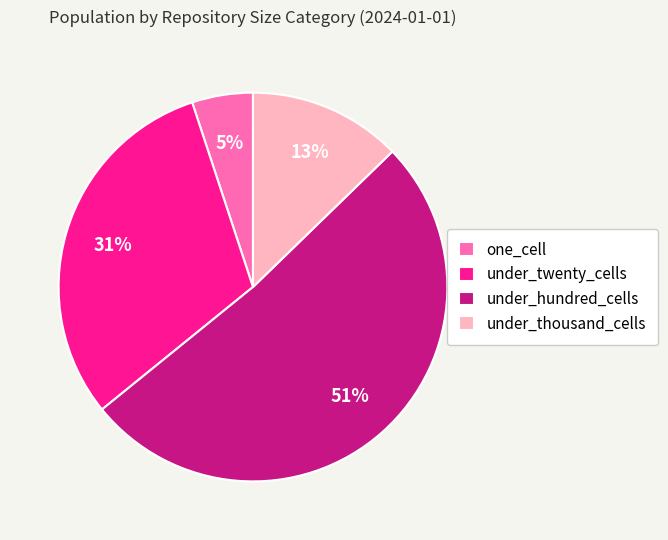

True or false: under_thousand_cells accounts for 1% of the total.

False